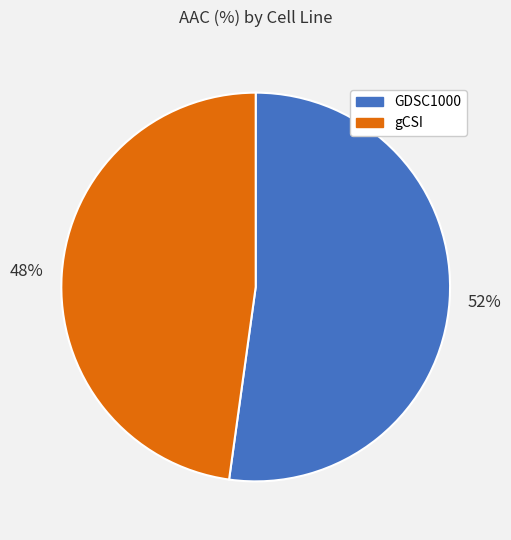

To the nearest percent, what is the difference between the gCSI and GDSC1000 slice percentages?

4%